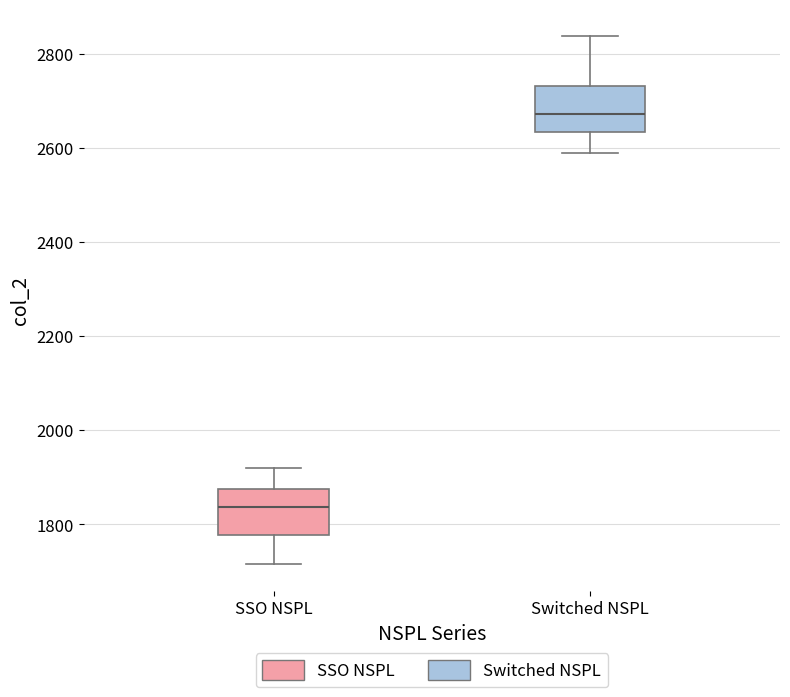

Where does the median line of the box for SSO NSPL sit on the y-axis? The values are not printed on the chart, so give them approximately, as read against the axis.

1840